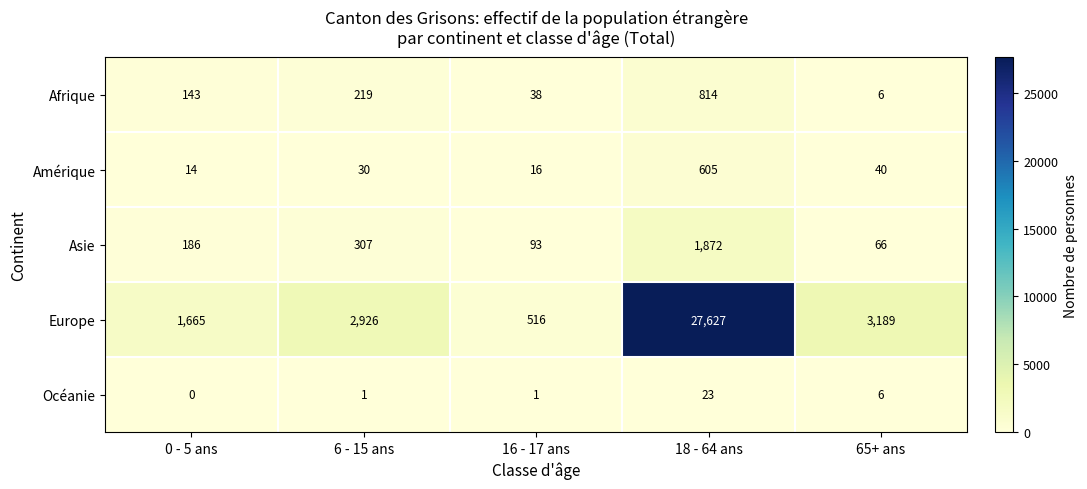

Rank the series by their maximum value, from lowest to highest.

Océanie, Amérique, Afrique, Asie, Europe